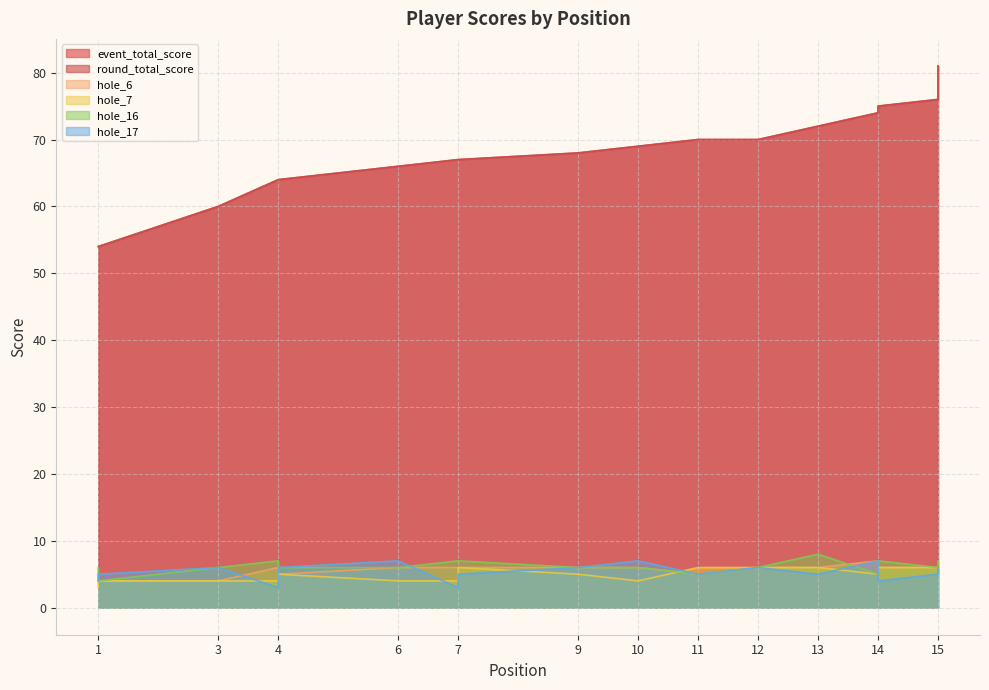

Which has a higher value, 4 or 15?

15